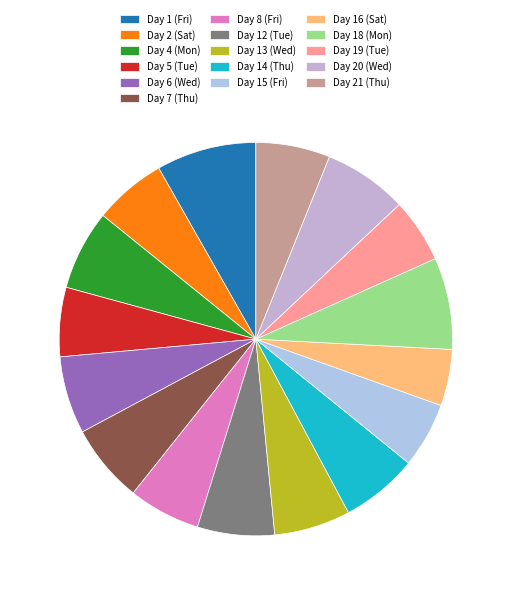

How many segments does this pie chart have?

16